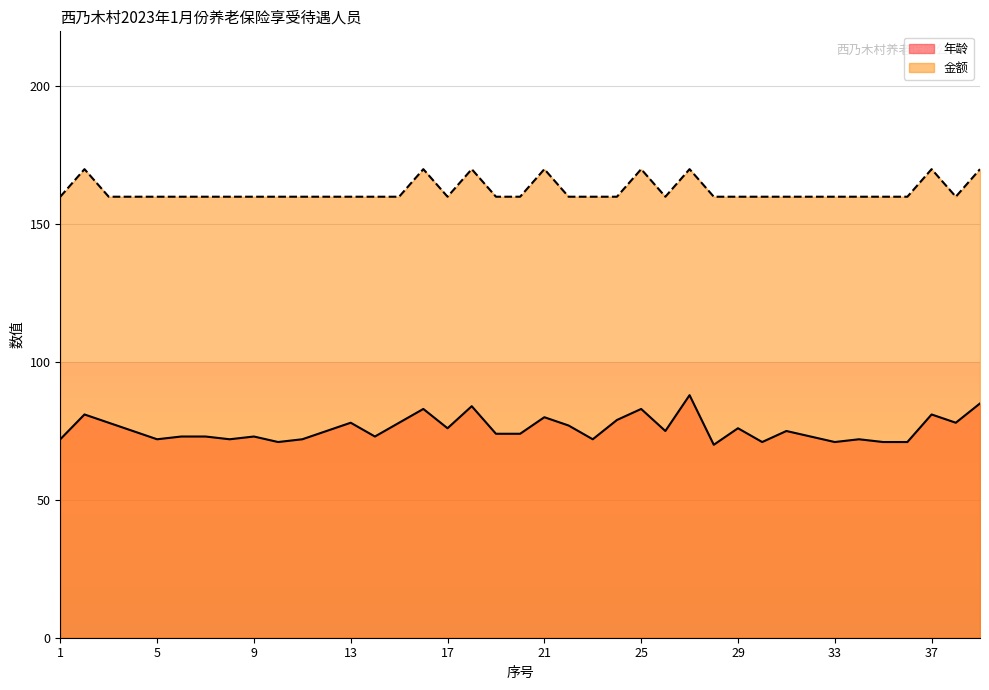

True or false: 年龄 (线) and 金额 (线) intersect in this chart.

False